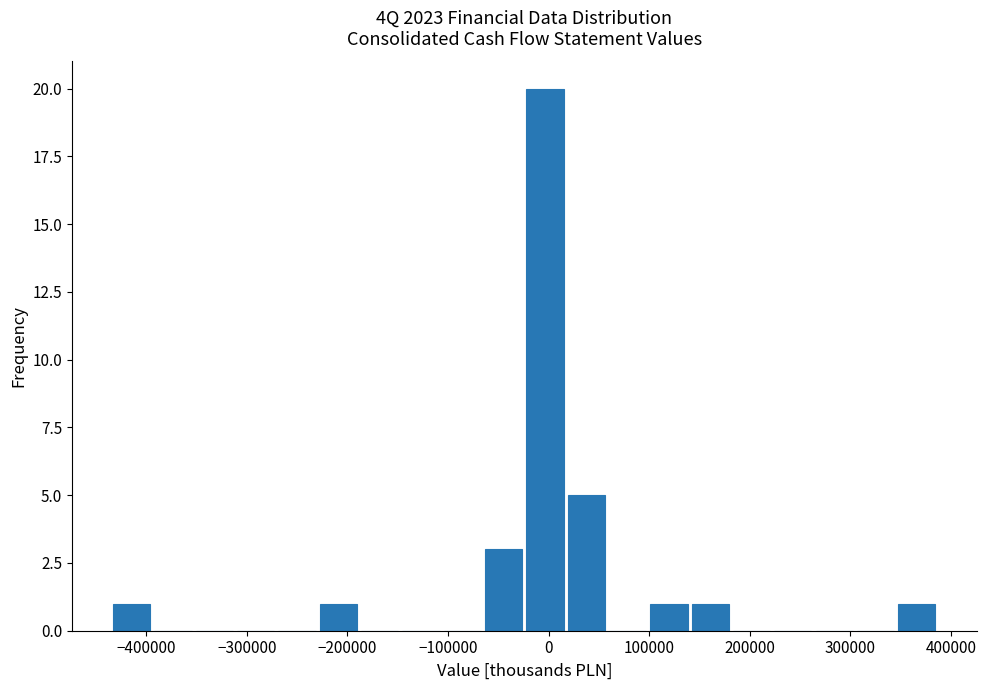

Which range on the x-axis has the tallest bar?

-20000 to 20000